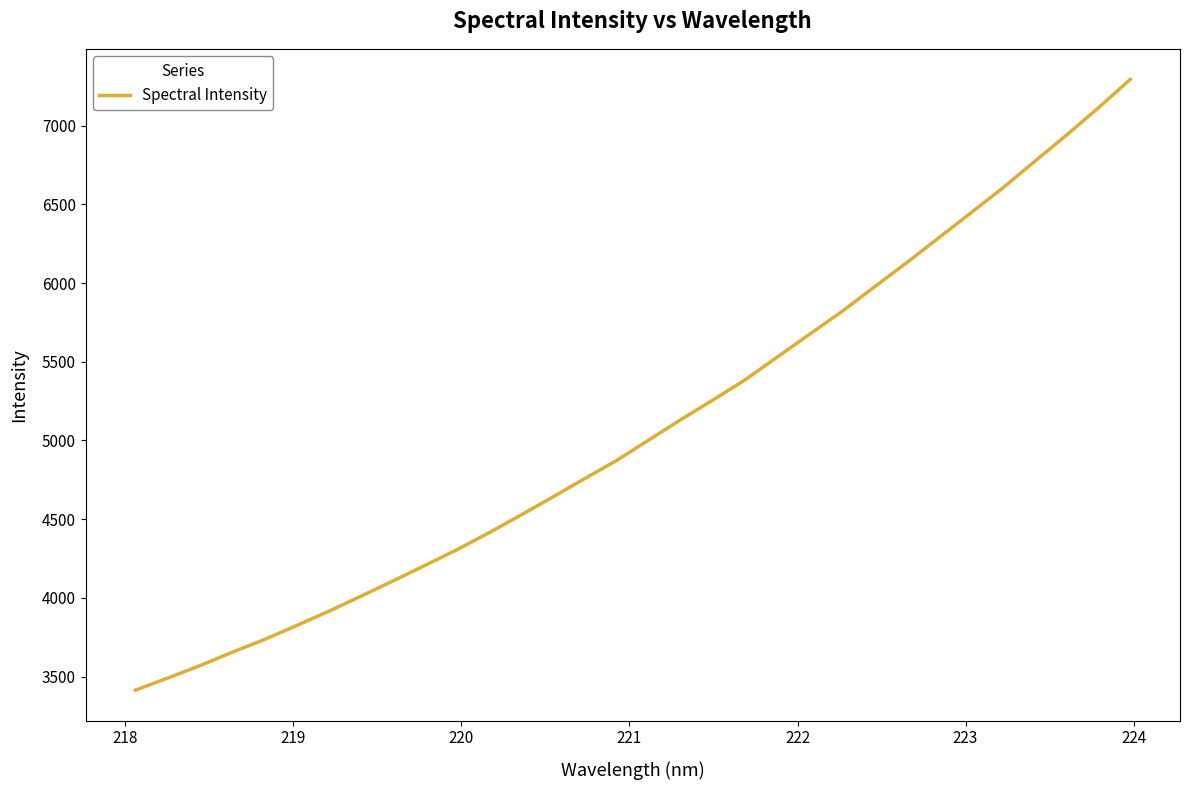

What is the sum of all values?

162778.5